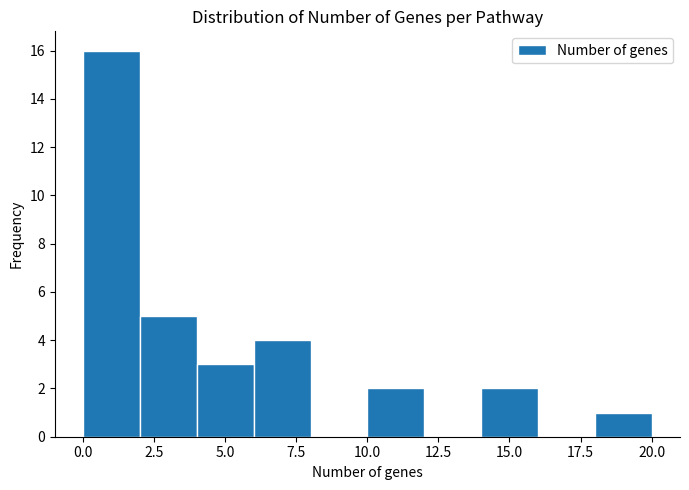

Reading left to right, list every bar in this chart as the range it spans on the x-axis followed by its height. The values are not printed on the chart, so give them approximately, as read against the axis.

0 to 2: 16
2 to 4: 5
4 to 6: 3
6 to 8: 4
8 to 10: 0
10 to 12: 2
12 to 14: 0
14 to 16: 2
16 to 18: 0
18 to 20: 1